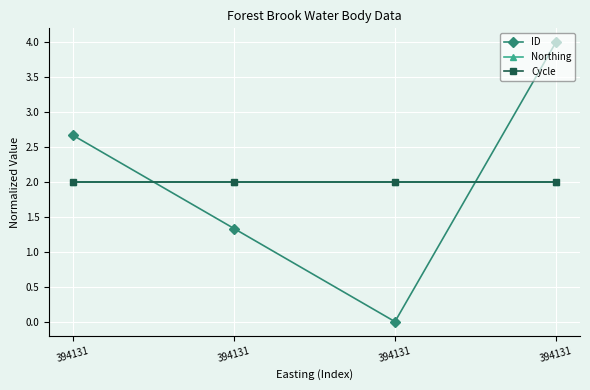

Which label corresponds to the largest value in the chart?

394131